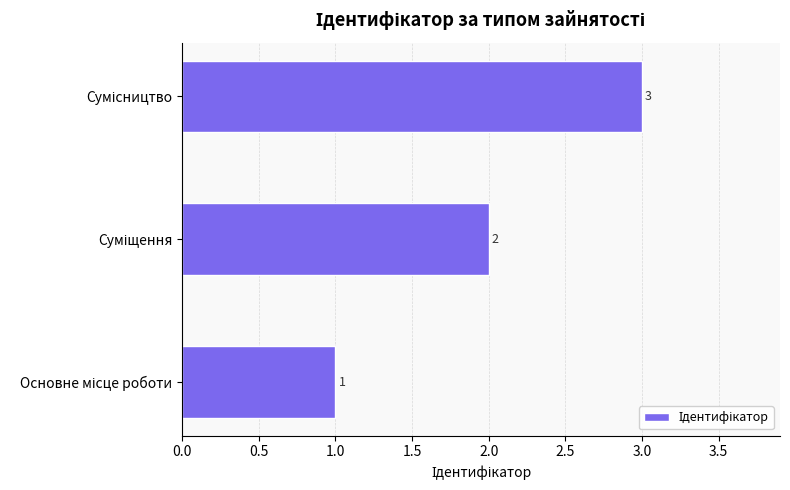

Count the values in the range 1 to 3.

3